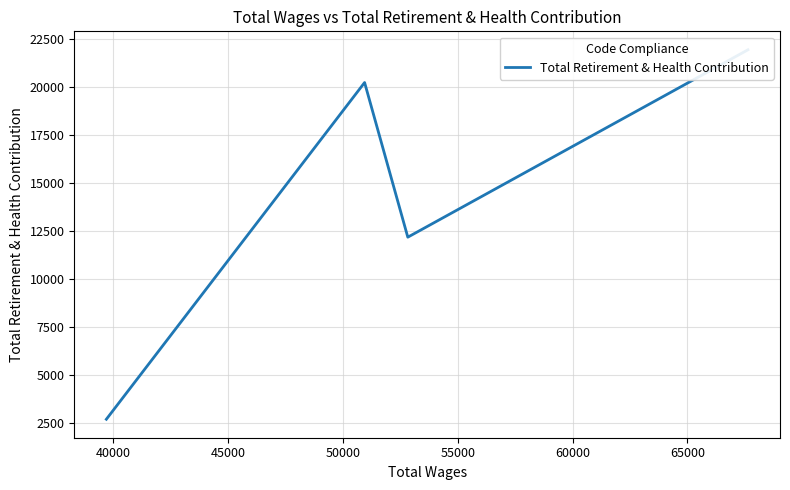

True or false: the data shows 3008 at 40000.

False